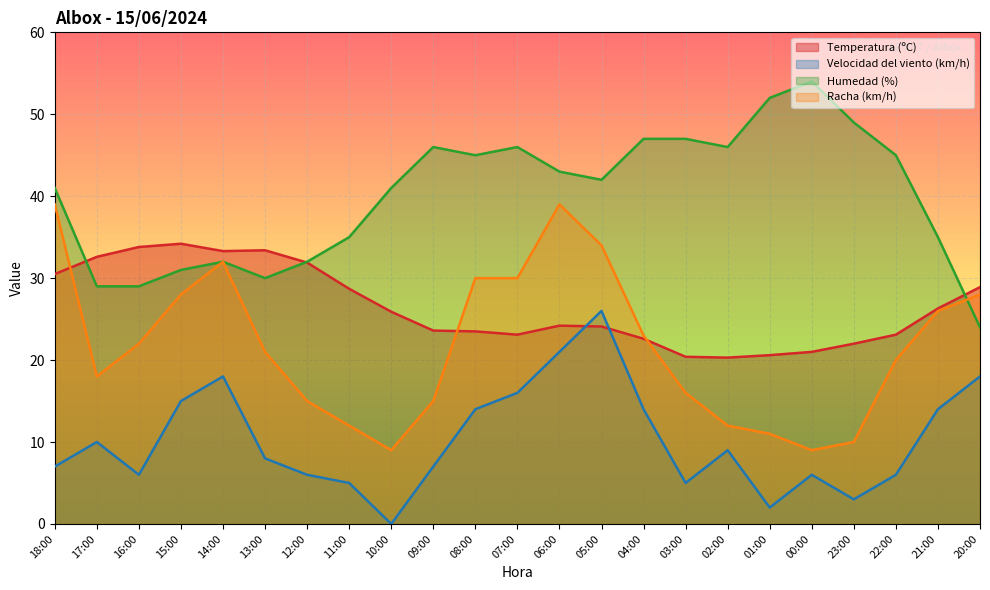

True or false: Humedad (%) and Racha (km/h) cross at least once.

True